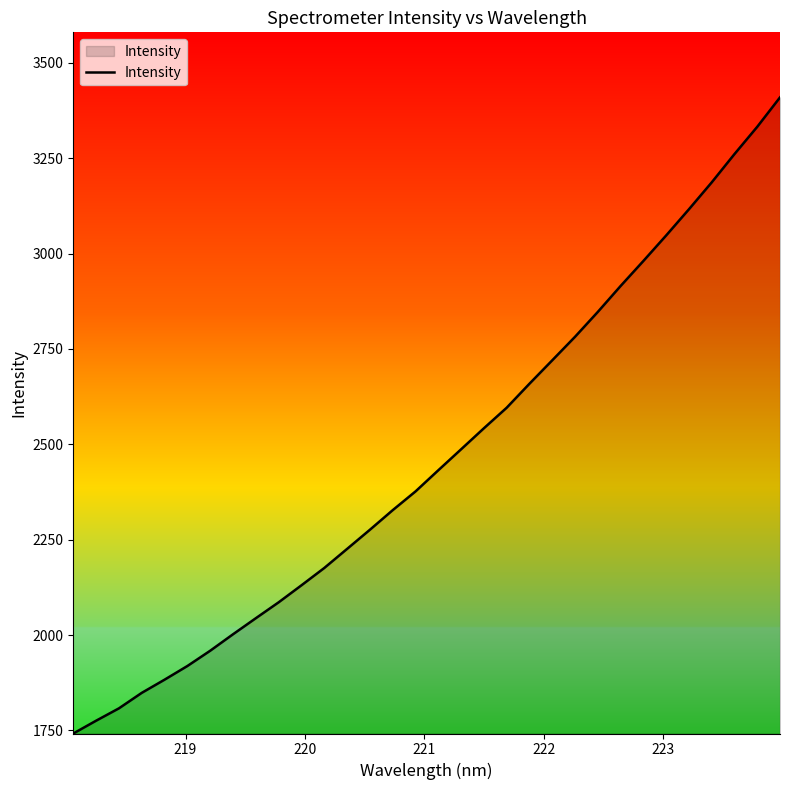

What is the minimum value shown in the chart?

1742.1